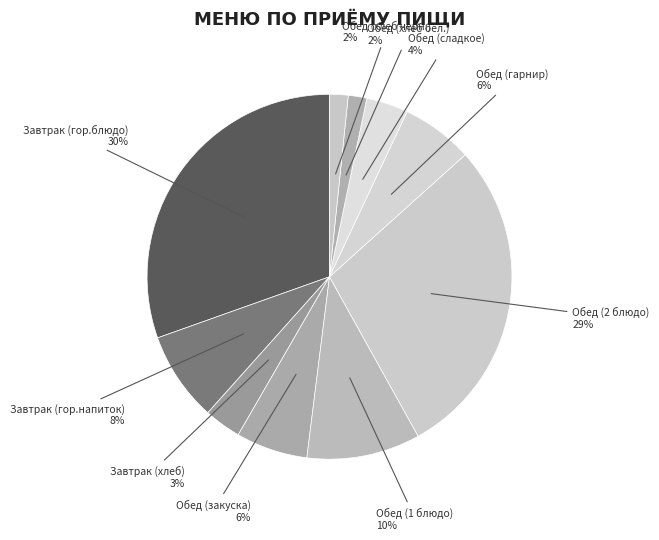

True or false: Обед (сладкое) accounts for 4% of the total.

True